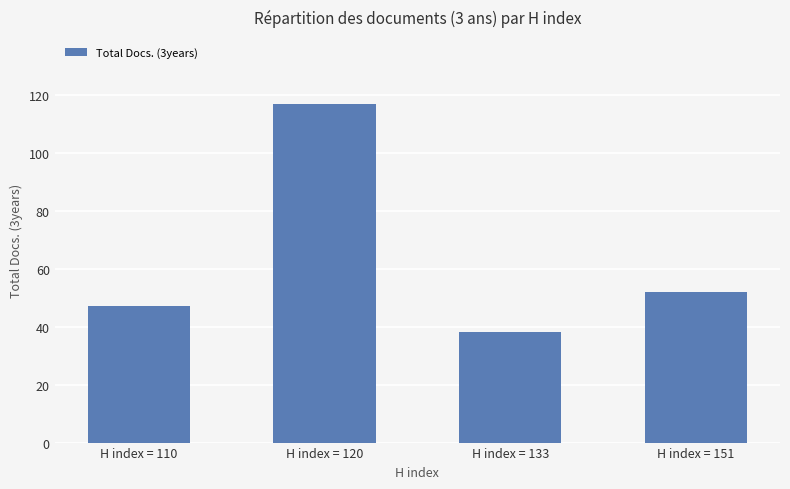

Read the value at H index = 133.

38